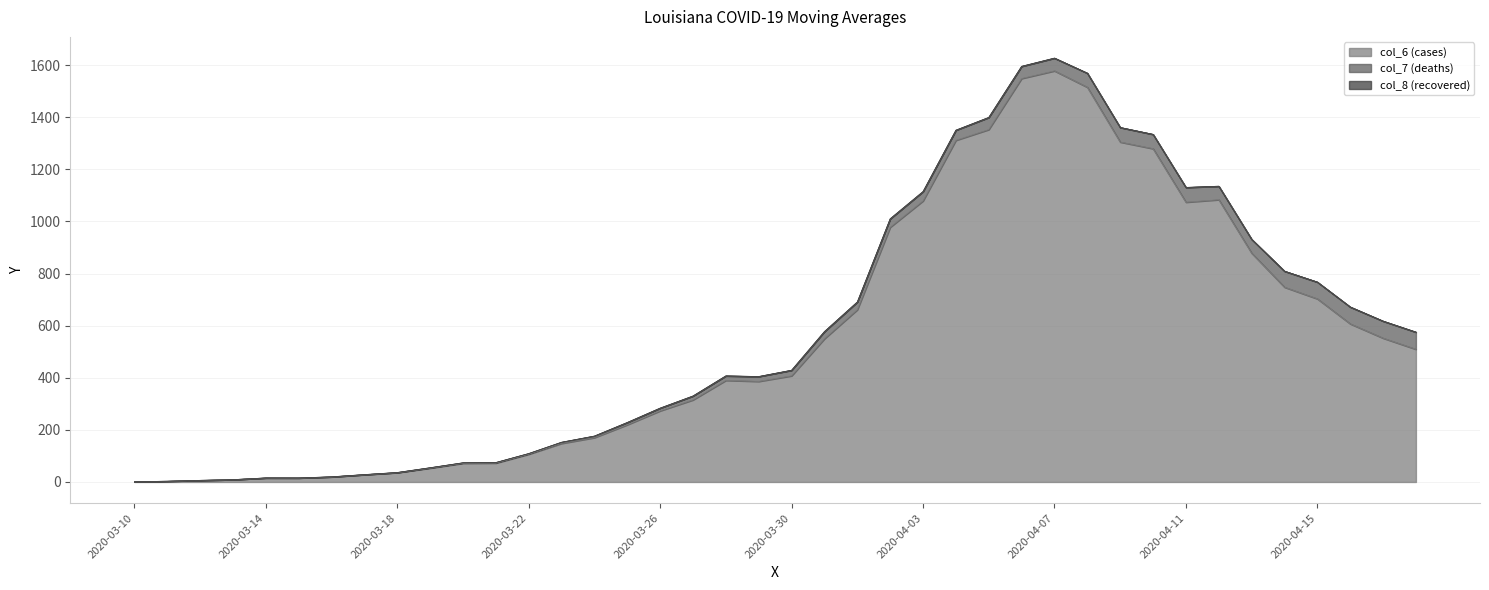

List the series in order of their peak value, lowest first.

col_8 (recovered), col_7 (deaths), col_6 (cases)